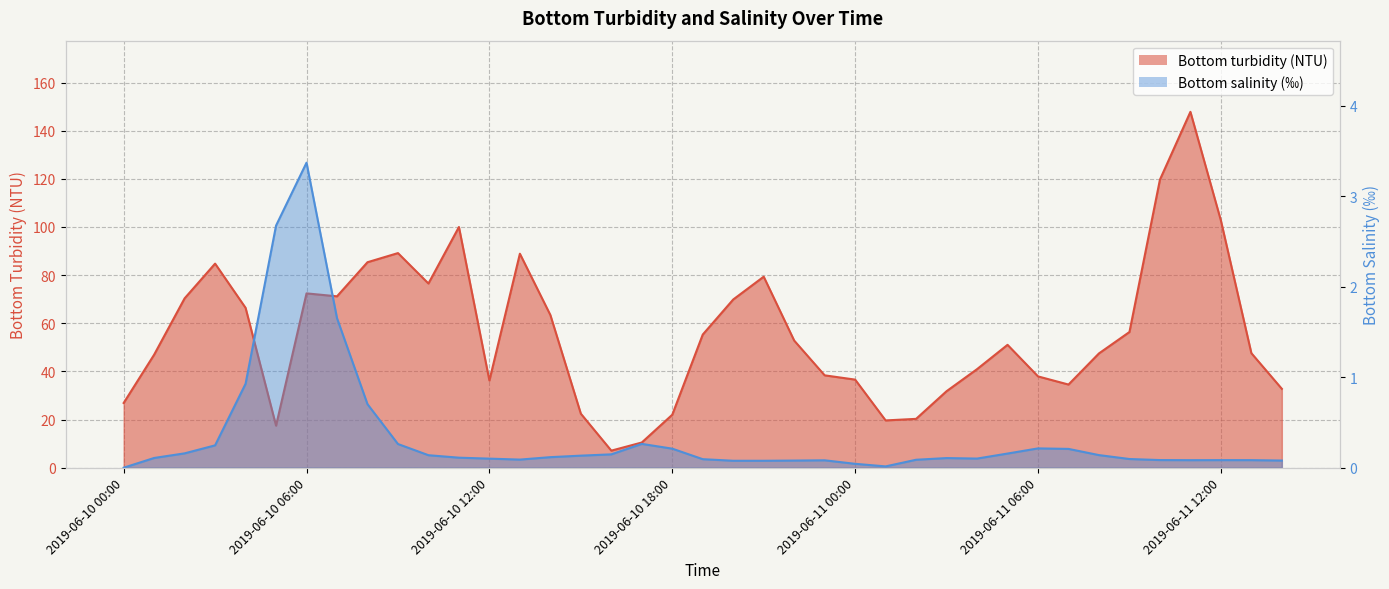

What is the highest value of the Bottom salinity (‰) series?

3.4